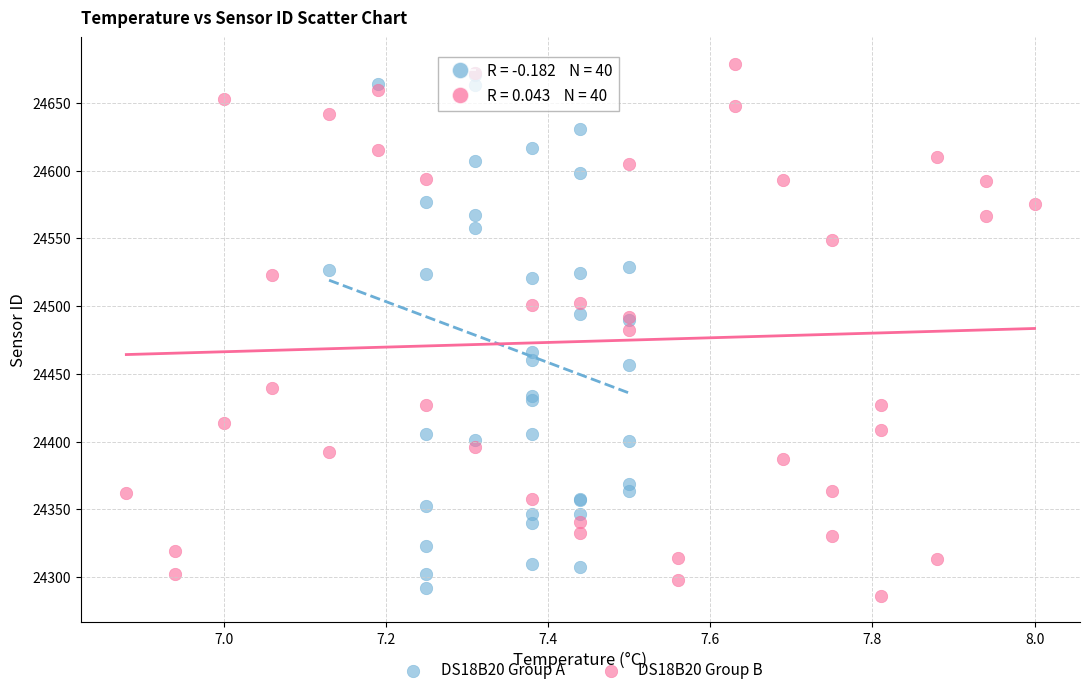

What are all the series names shown in the legend?

DS18B20 Group A, DS18B20 Group B